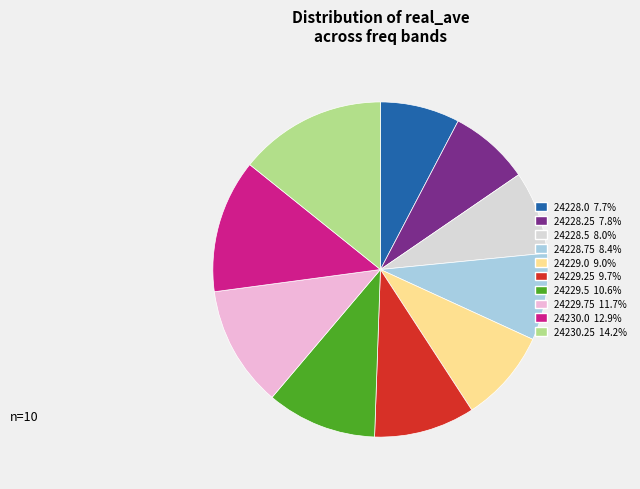

Which slice is the largest?

24230.25